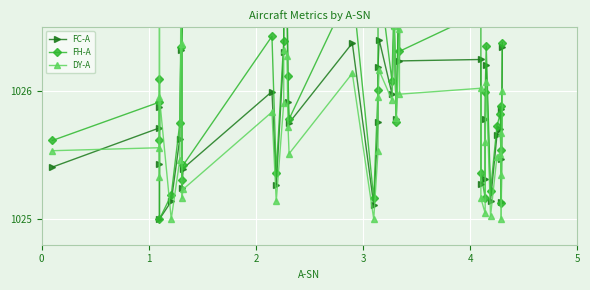

What is the total value across all series at 4?

3075.3